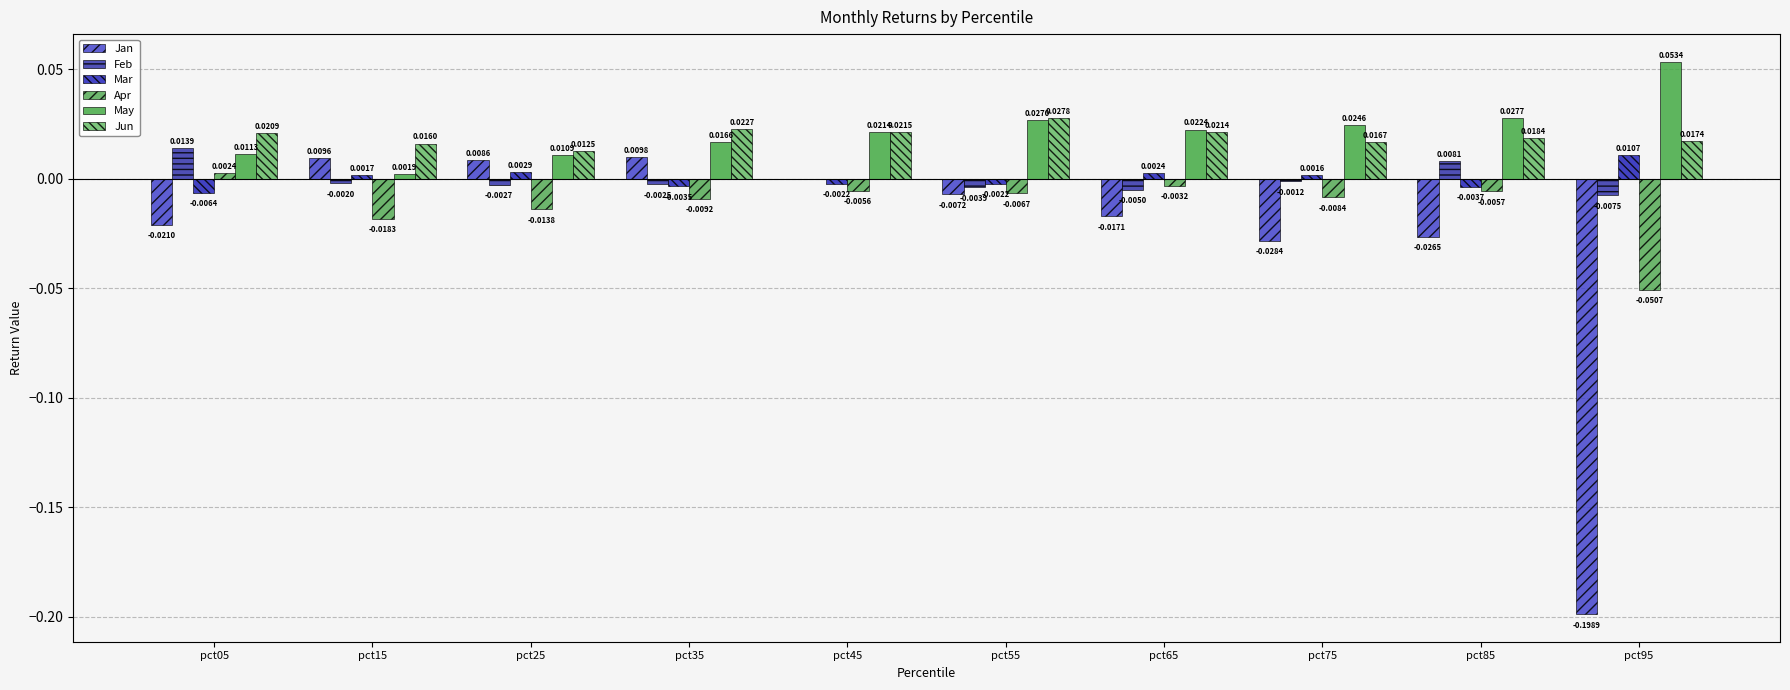

How many categories are shown in the chart?

10